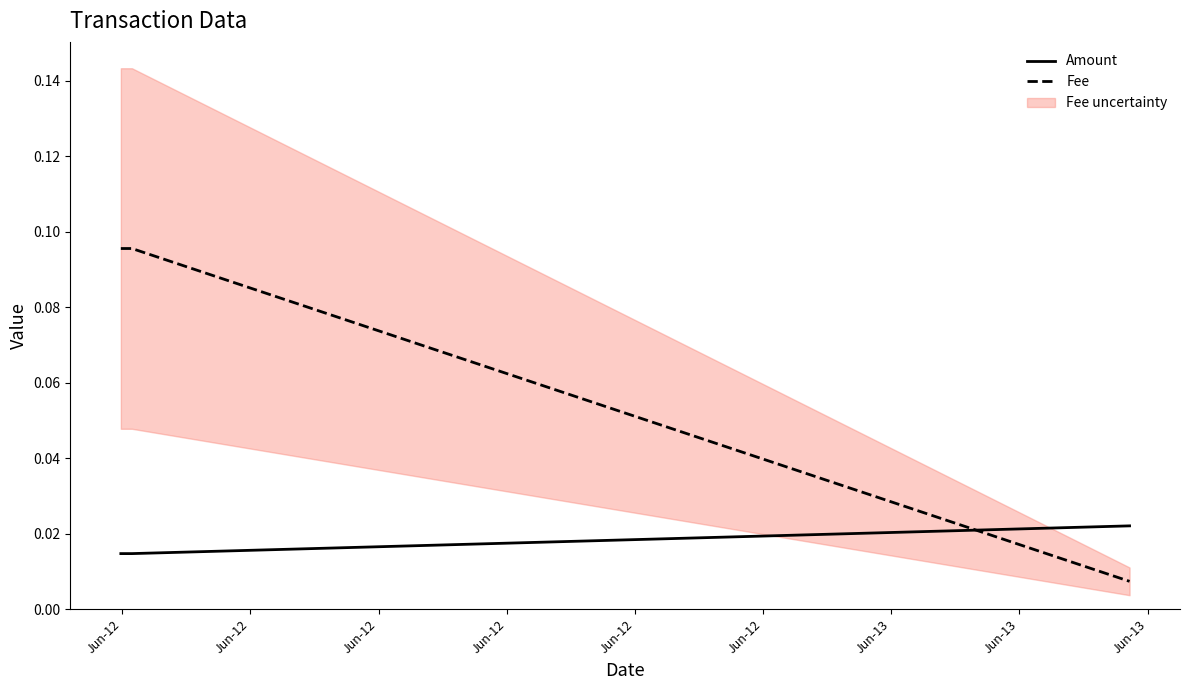

Is it true that Fee equals 0.1 at Jun-12?

True